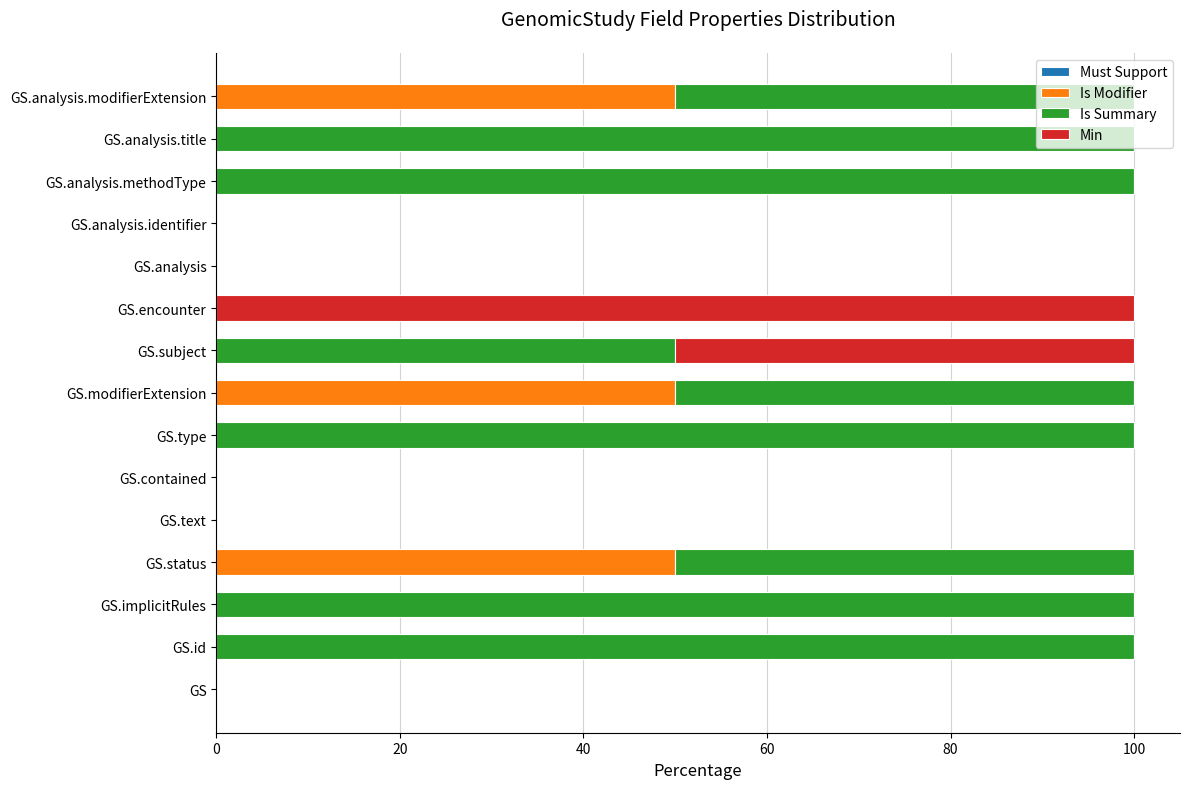

True or false: Is Modifier has a value of 50 at GS.modifierExtension.

True